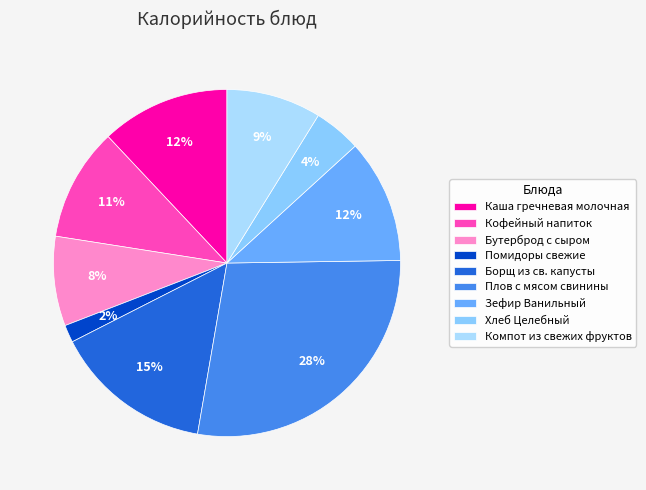

Which slice is the smallest?

Помидоры свежие